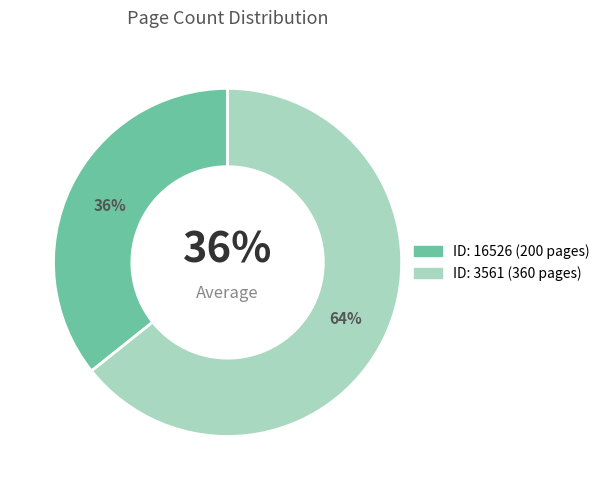

What percentage is the 3561 slice, to the nearest percent?

64%